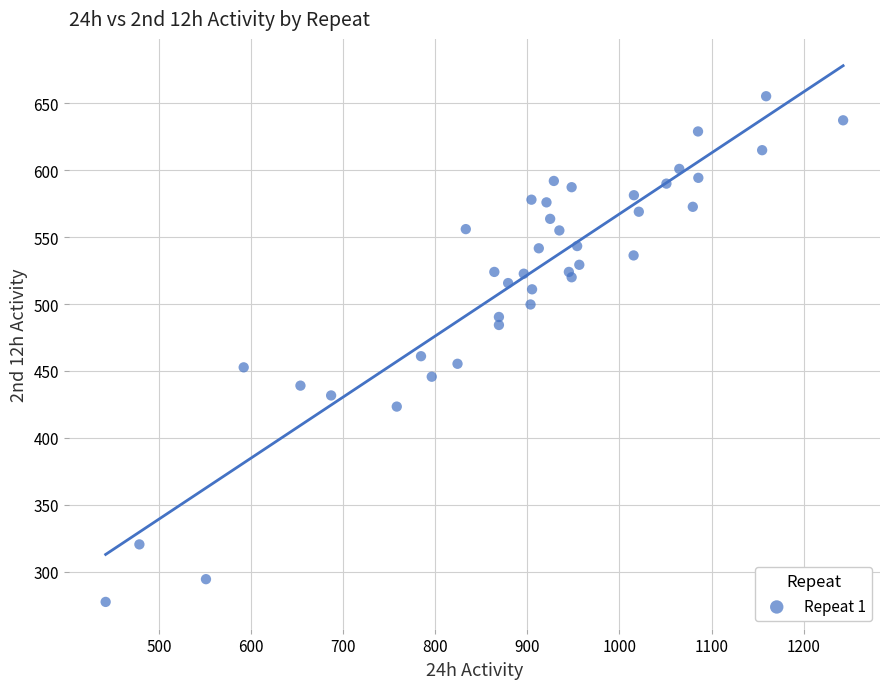

What Y value in the scatter plot is closest to 466?

461.0